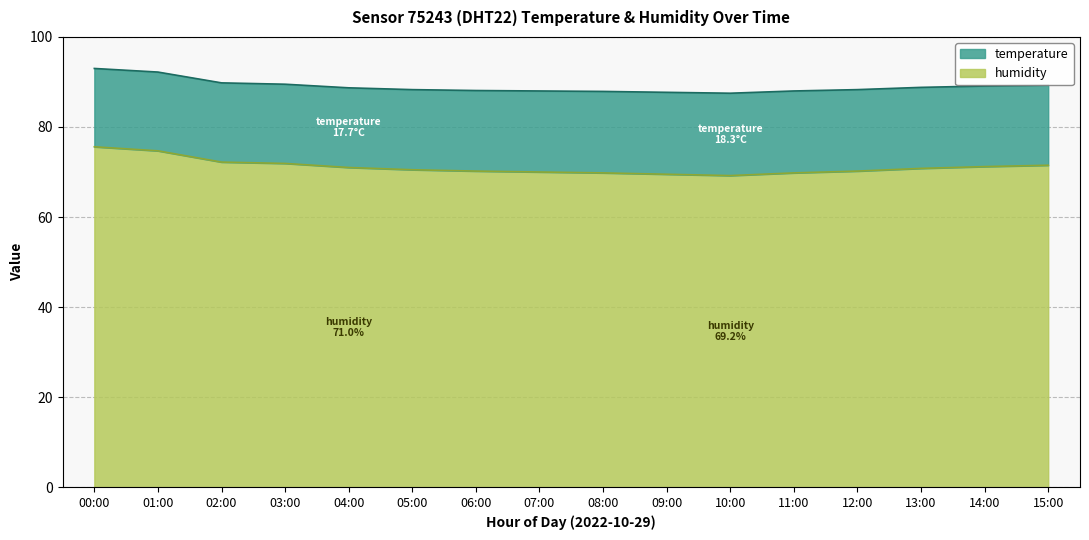

What is the ratio of the value at 01:00 to the value at 11:00?

1.1